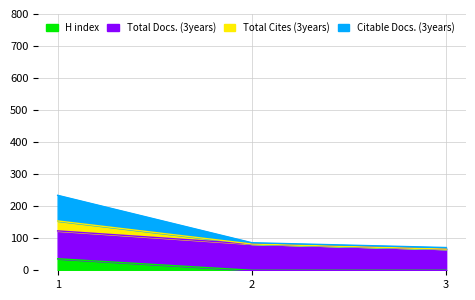

What is the highest value of the H index series?

36